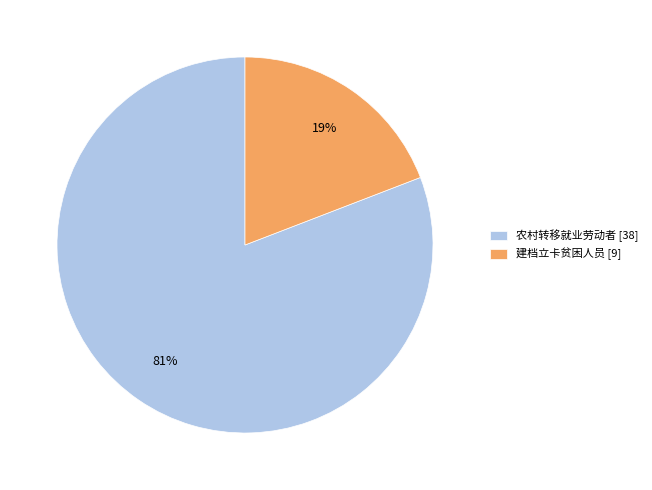

Approximately how many times larger is the value at 建档立卡贫困人员 compared to 农村转移就业劳动者?

0.2